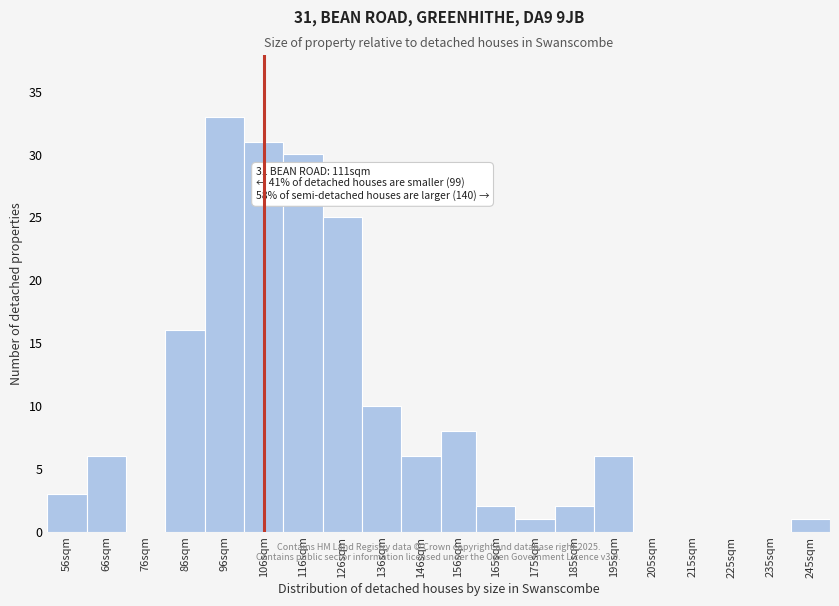

Reading right to left, what are all the values shown in this chart?

245sqm=1	235sqm=0	225sqm=0	215sqm=0	205sqm=0	195sqm=6	185sqm=2	175sqm=1	165sqm=2	156sqm=8	146sqm=6	136sqm=10	126sqm=25	116sqm=30	106sqm=31	96sqm=33	86sqm=16	76sqm=0	66sqm=6	56sqm=3